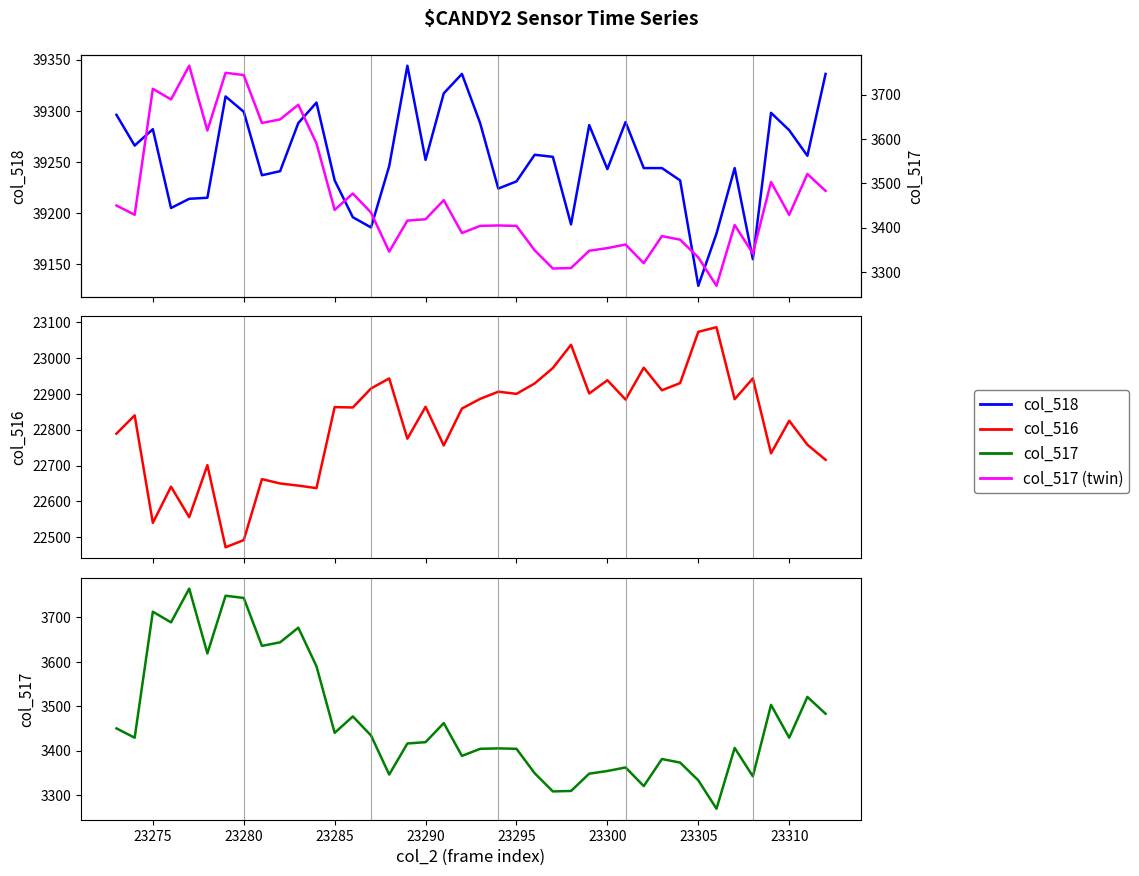

True or false: col_517 and col_516 cross at least once.

False